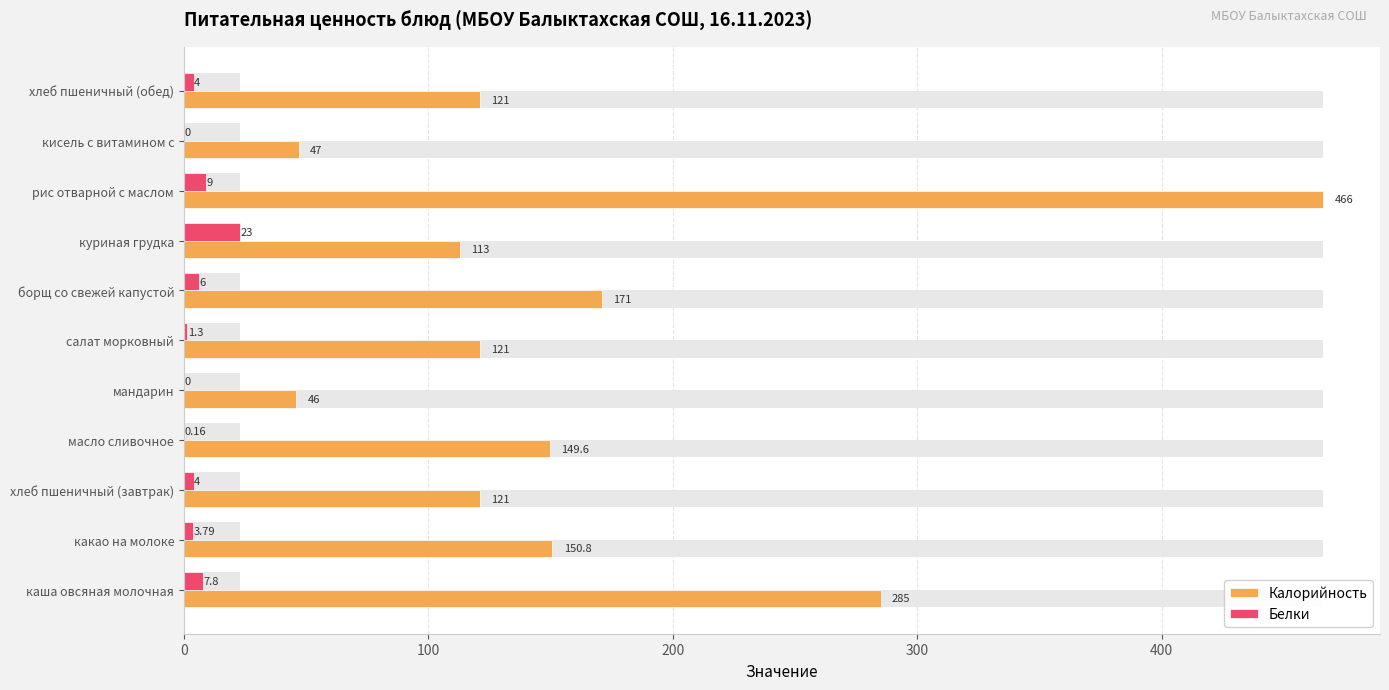

The Белки series shows 7.8 at каша овсяная молочная. True or false?

True